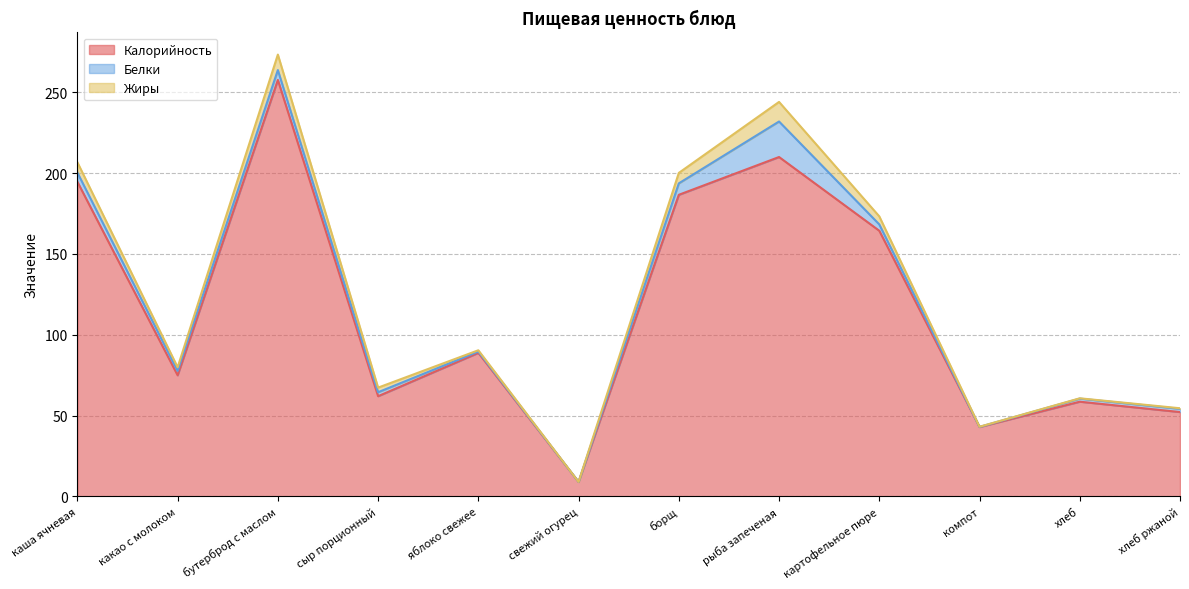

Reading left to right, extract all data points from this chart.

Калорийность: 194.6	74.9	257.6	62.0	88.8	9.0	186.5	209.9	164.3	42.9	58.6	52.2
Белки: 5.7	2.7	6.1	2.5	0.8	0.0	7.1	22.0	3.9	0.1	1.9	2.0
Жиры: 6.4	2.2	9.6	2.9	0.8	0.0	6.5	12.1	5.0	0.1	0.2	0.4